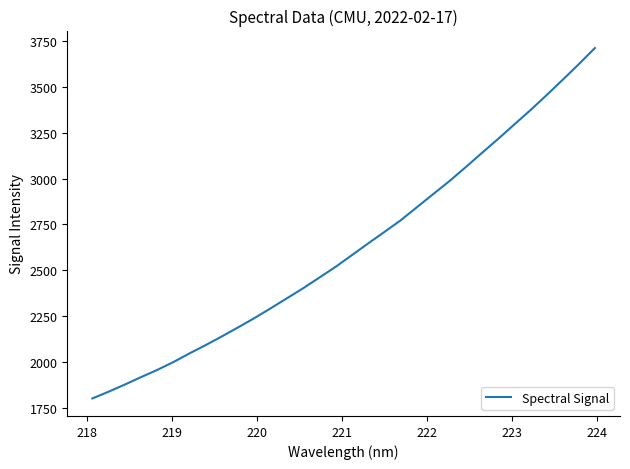

What is the maximum value shown in the chart?

3711.2